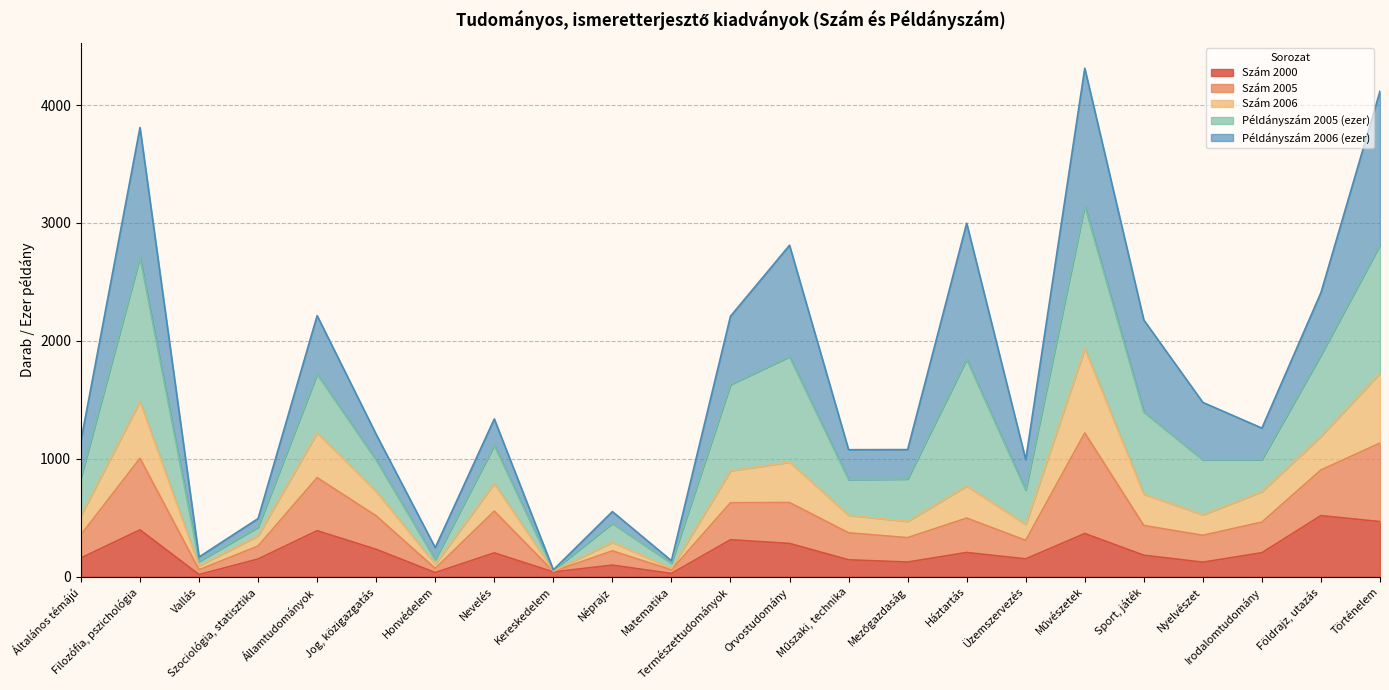

What are all the series names shown in the legend?

Szám 2000, Szám 2005, Szám 2006, Példányszám 2005 (ezer), Példányszám 2006 (ezer)